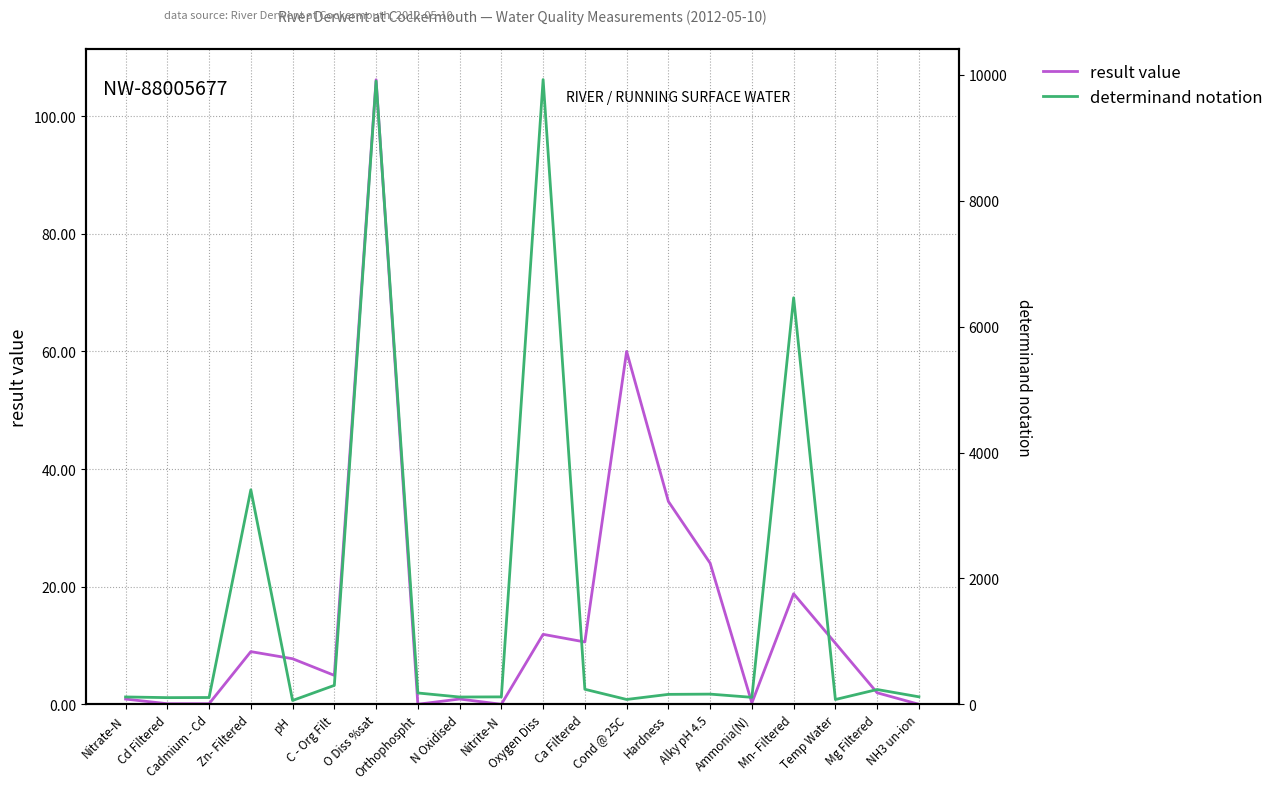

In result value, how many points are higher than both neighbors (excluding endpoints)?

6